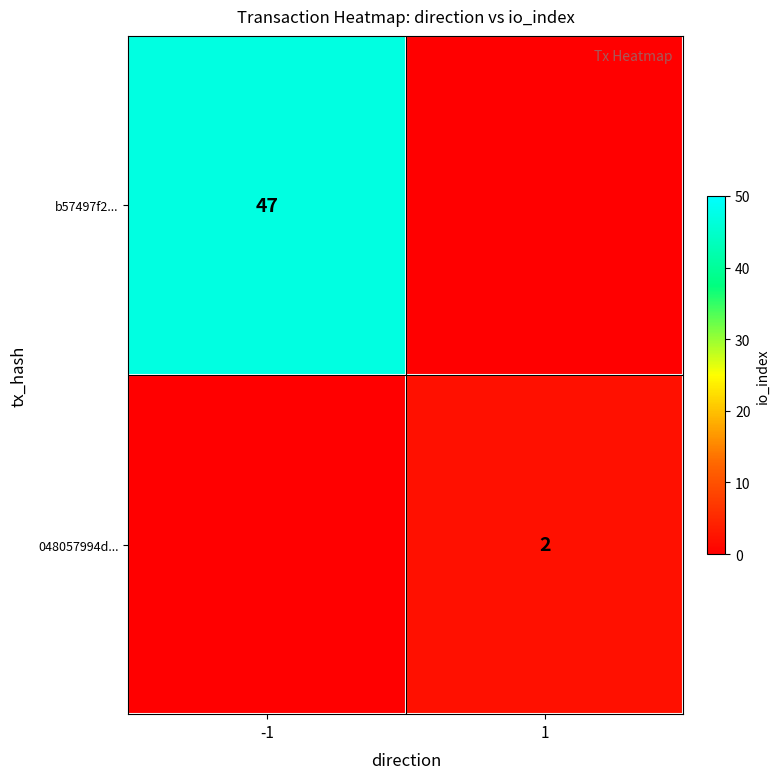

Is it true that b57497f2... equals 30 at -1?

False